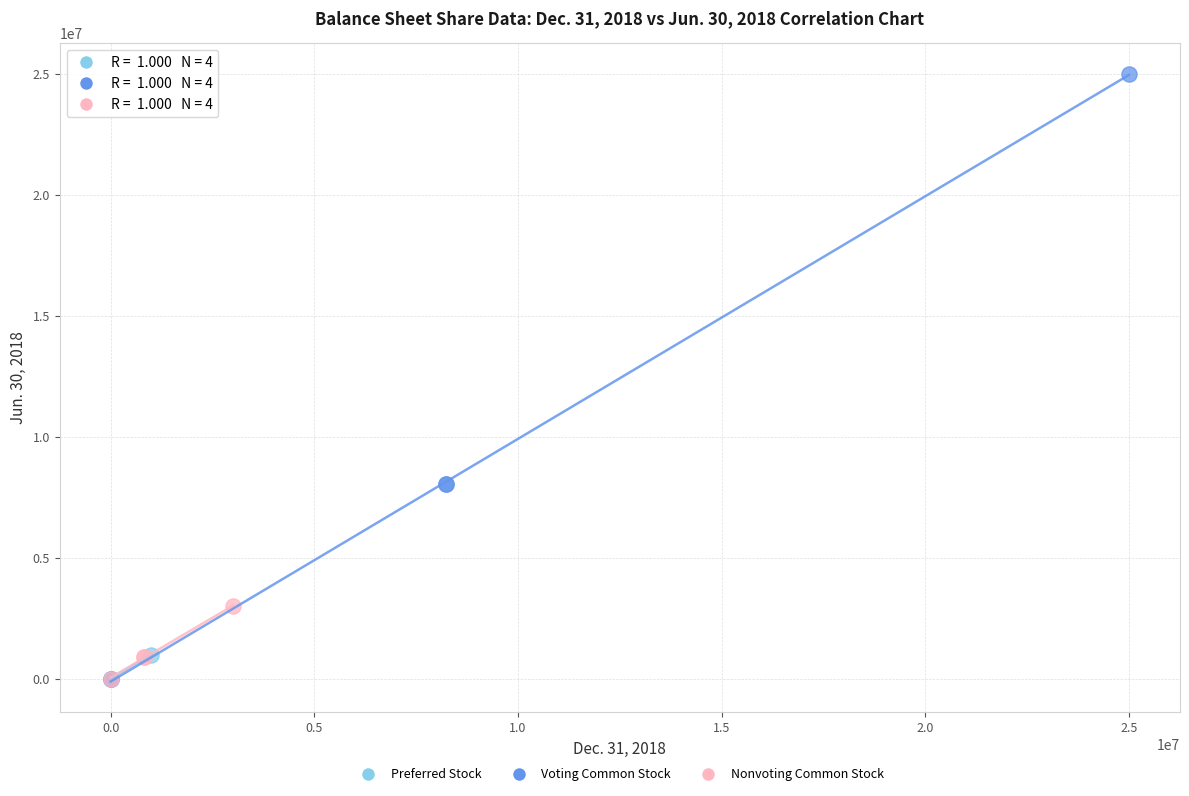

Which series contains the highest Y value?

Voting Common Stock